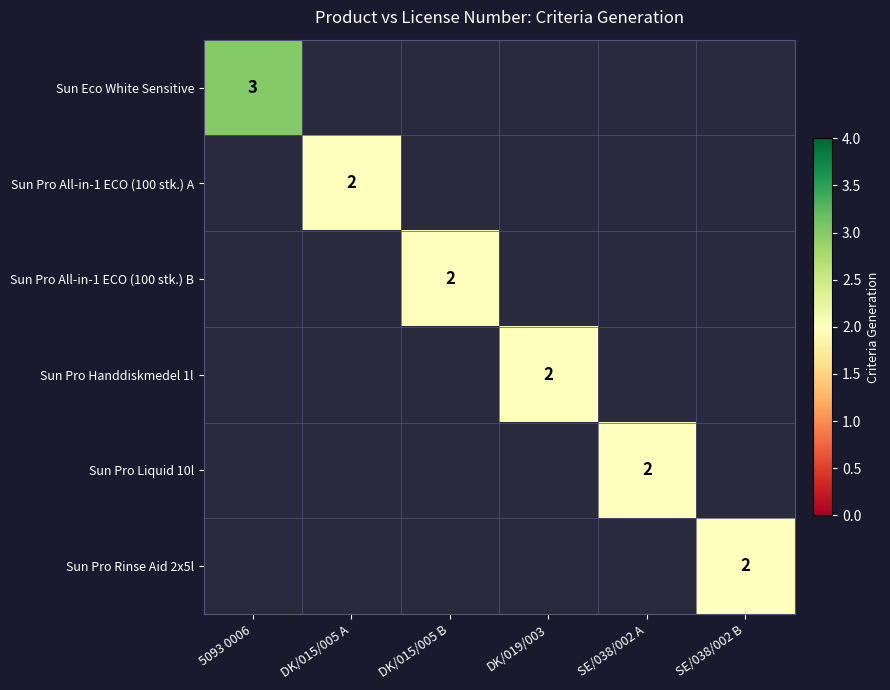

The value of Sun Pro All-in-1 ECO (100 stk.) B at DK/015/005 B is 2. True or false?

True